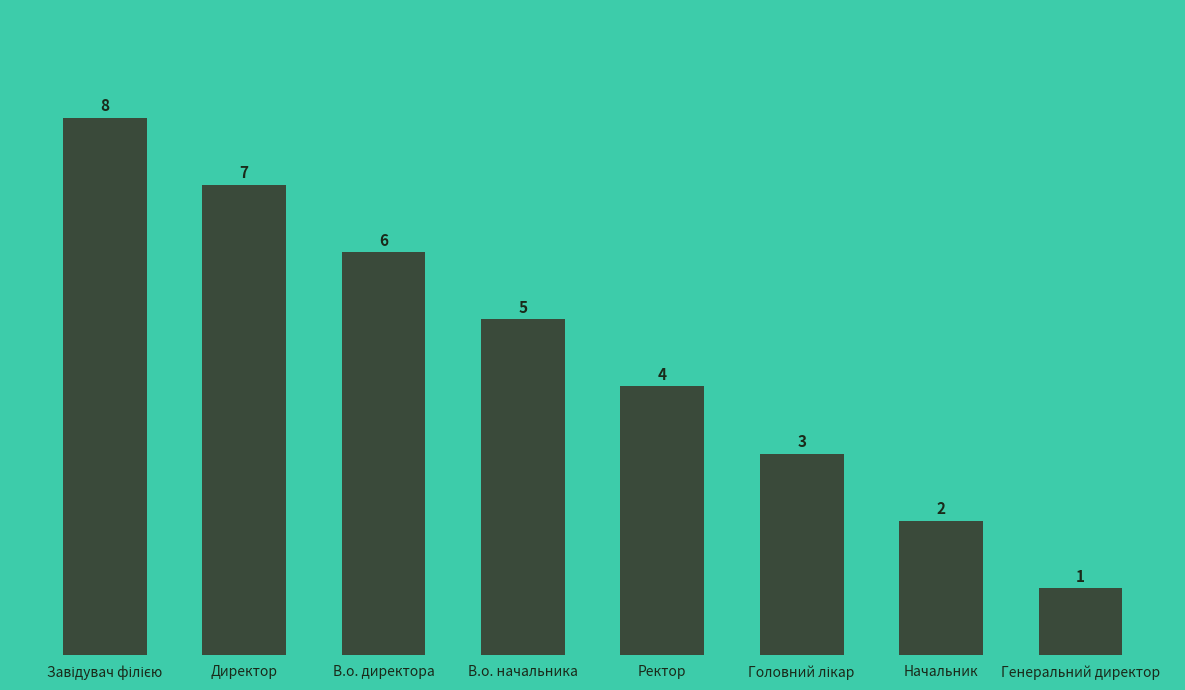

How many values are between 3 and 7?

5